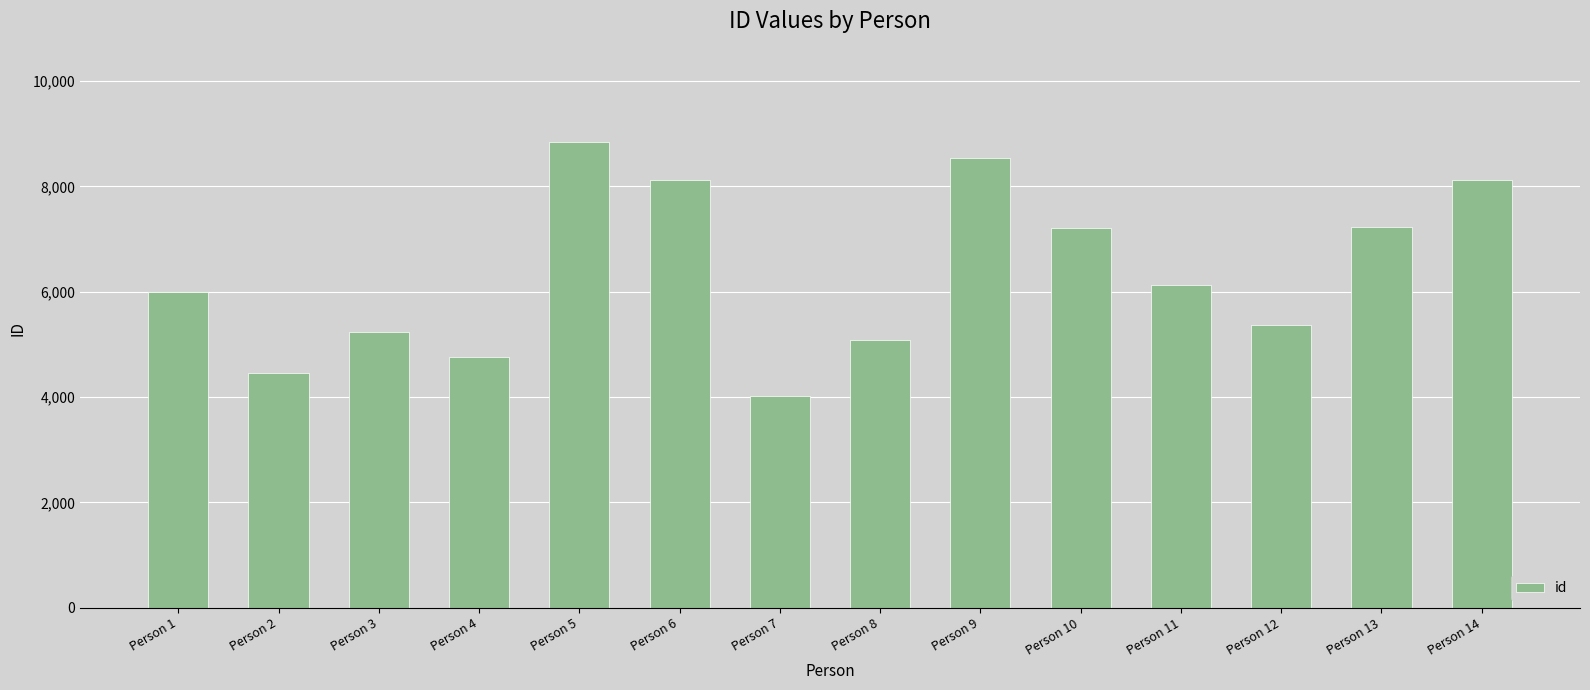

Where does the data first go above 6125?

Person 5